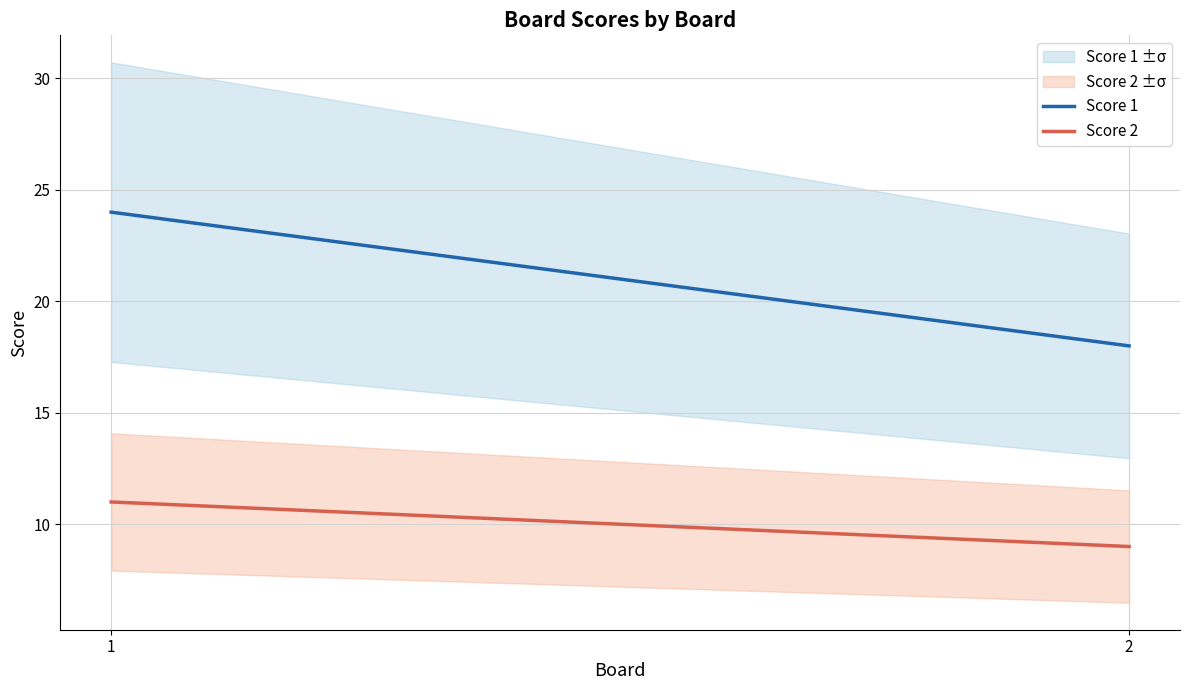

Does the chart have visible grid lines?

Yes